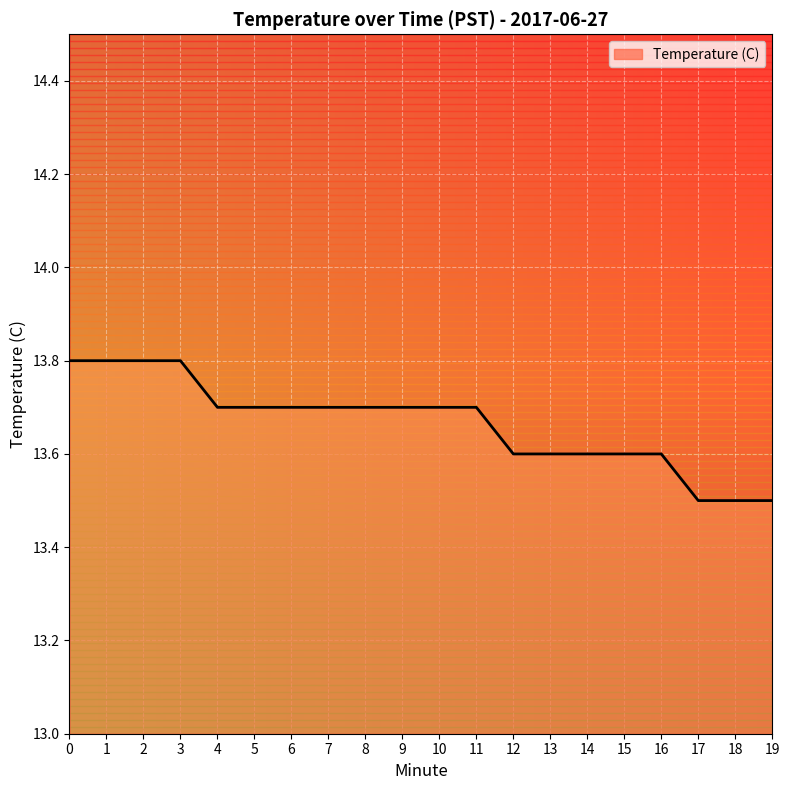

Reading left to right, extract all data points from this chart.

13.8	13.8	13.8	13.8	13.7	13.7	13.7	13.7	13.7	13.7	13.7	13.7	13.6	13.6	13.6	13.6	13.6	13.5	13.5	13.5